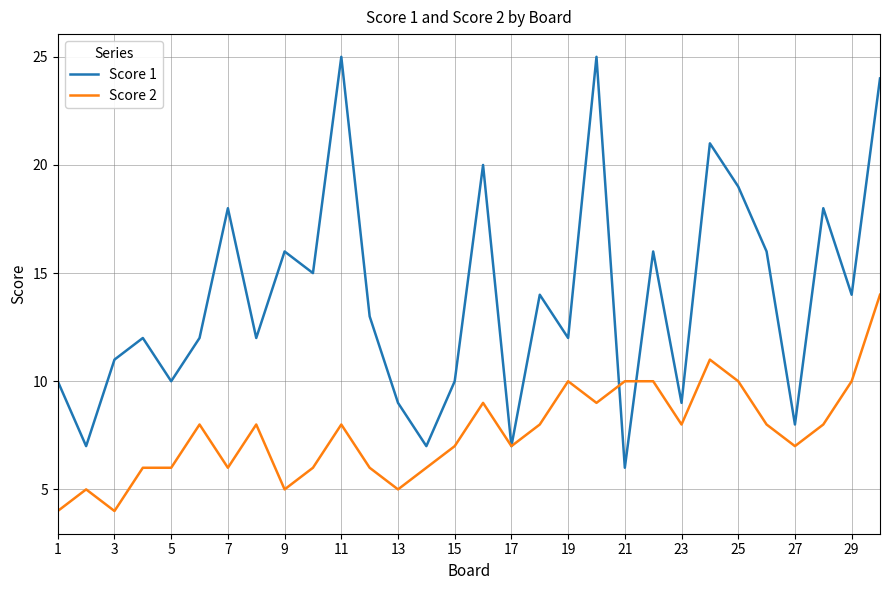

Rank the series by their average value, from lowest to highest.

Score 2, Score 1